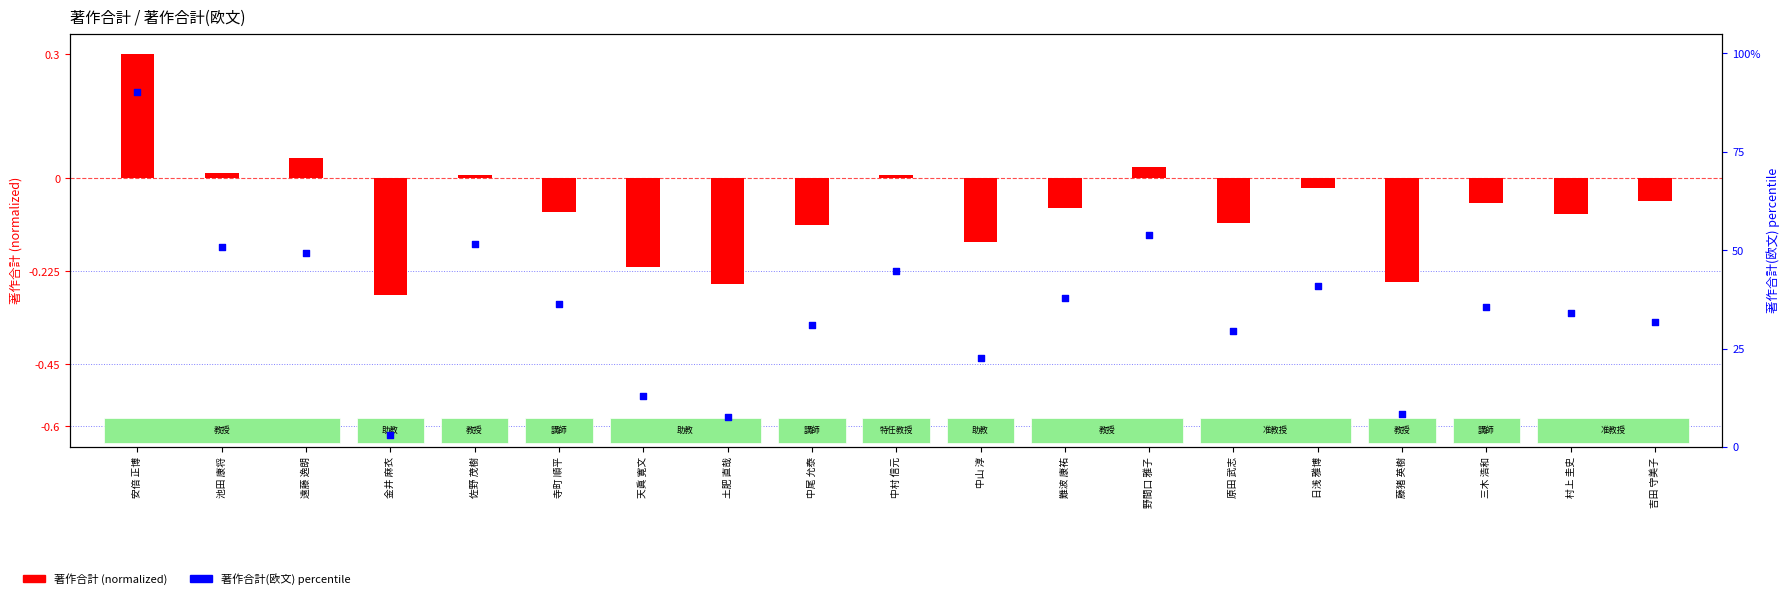

Which series has the widest spread of Y values?

著作合計(欧文) percentile